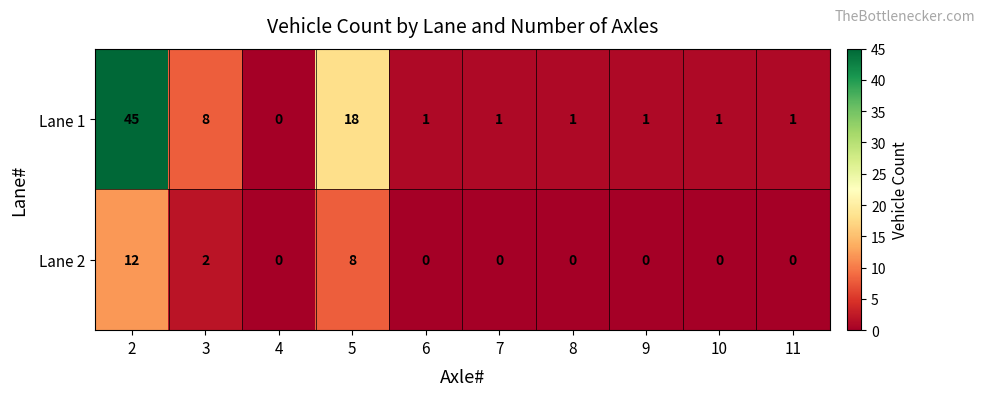

How many data points in Lane 2 are above 0?

3